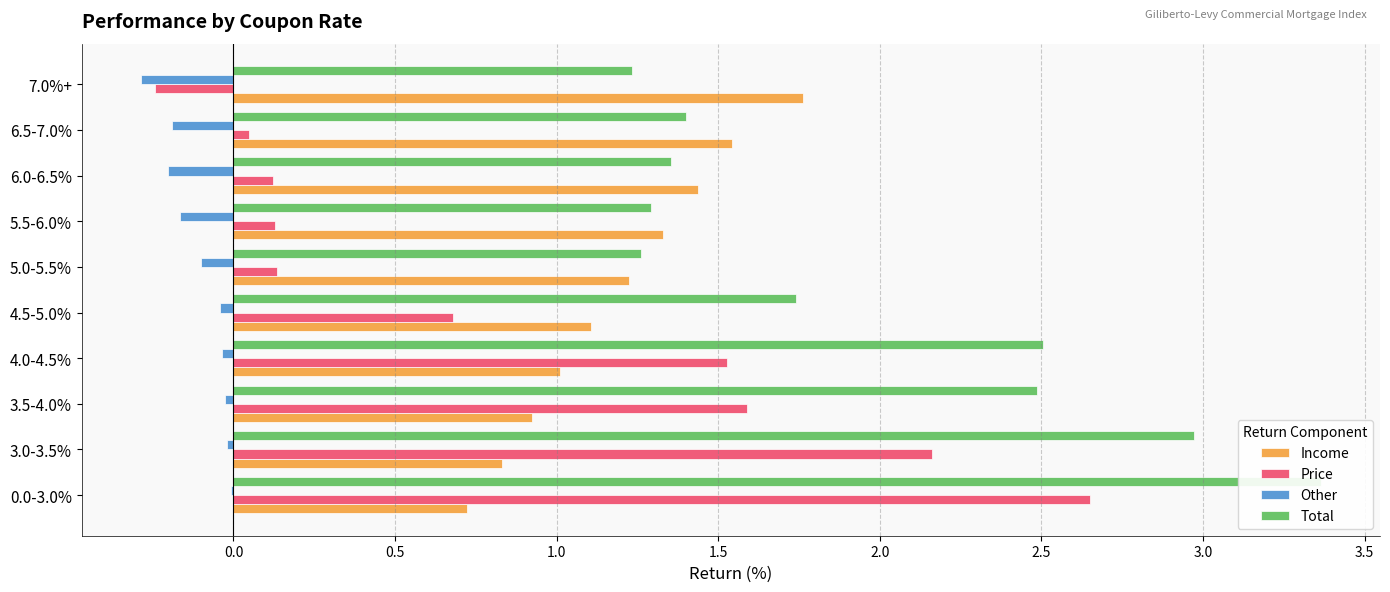

Does the chart contain stacked bars?

No